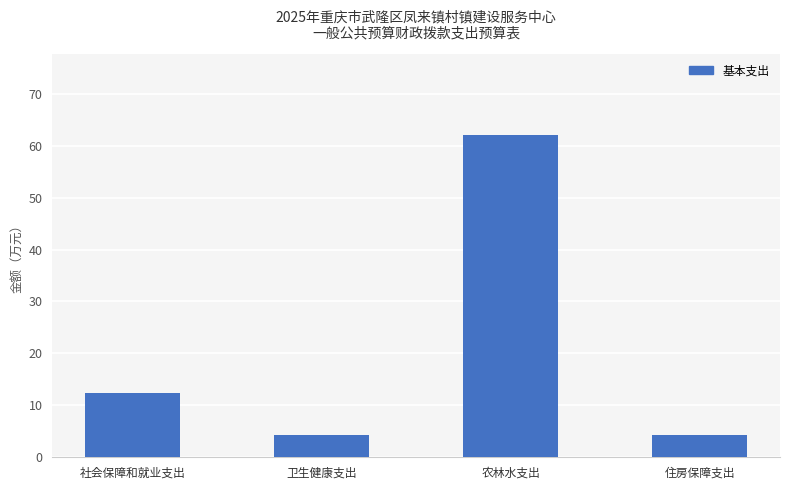

What is the value of the 4th bar from the left?

4.3